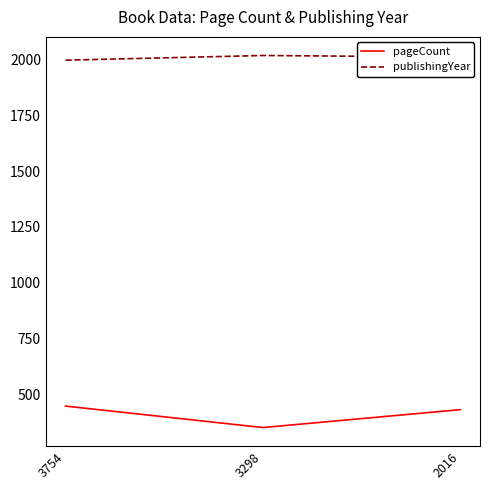

List the series in order of their peak value, highest first.

publishingYear, pageCount